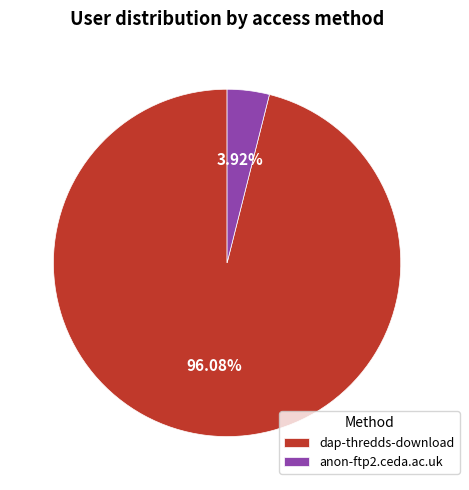

Which category has the biggest portion of the pie?

dap-thredds-download